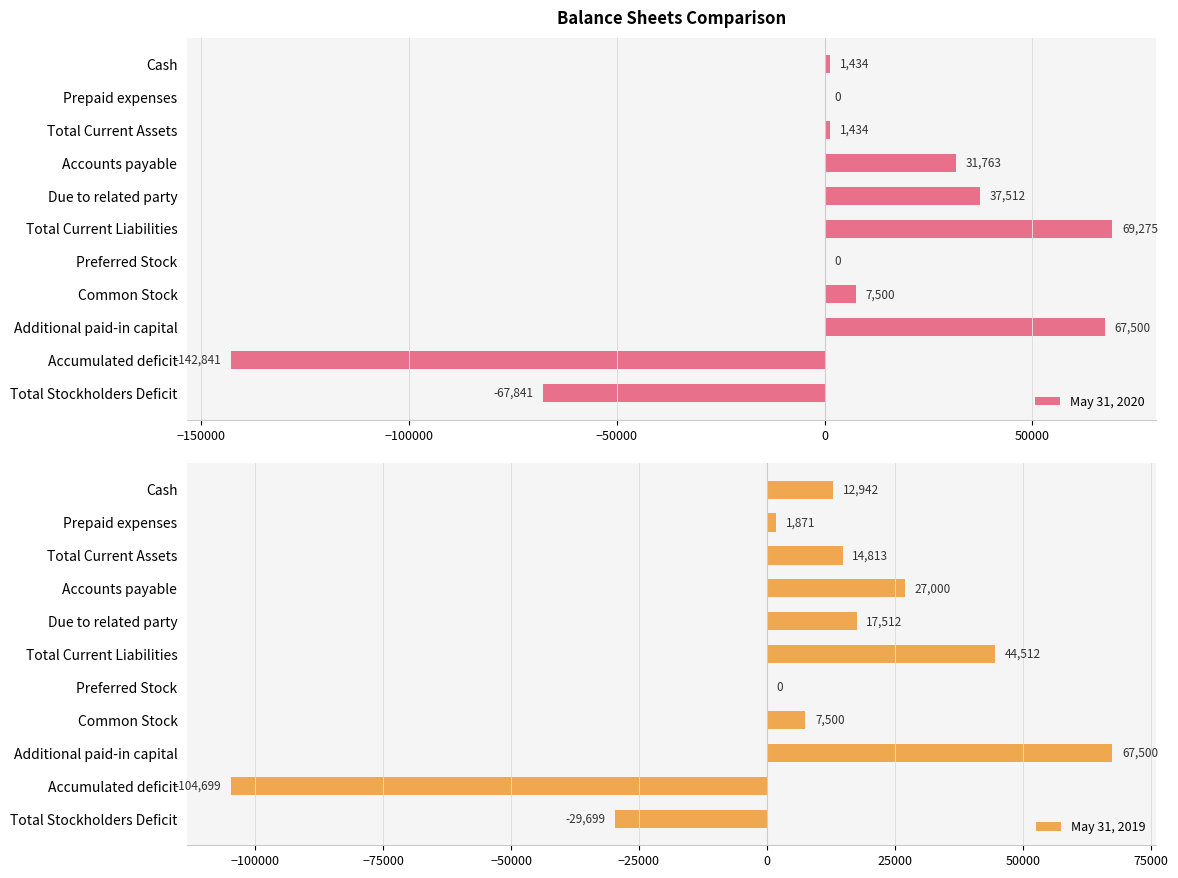

What is the sum of the May 31, 2020 values at Cash and Total Current Liabilities?

70709